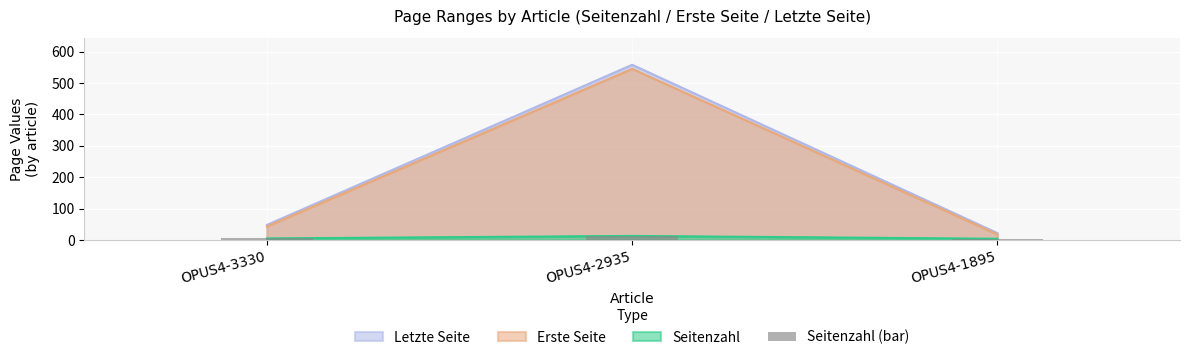

What is the value of the 2nd bar from the left?

13